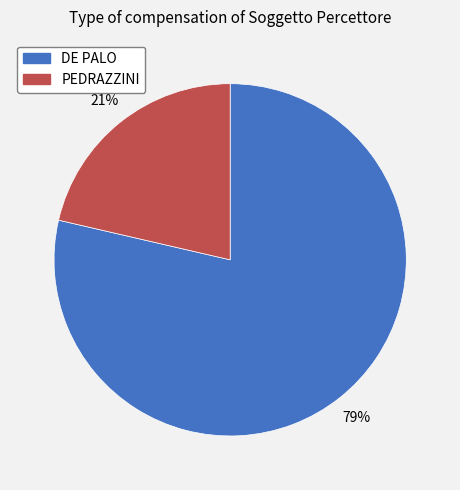

What is the majority slice?

DE PALO